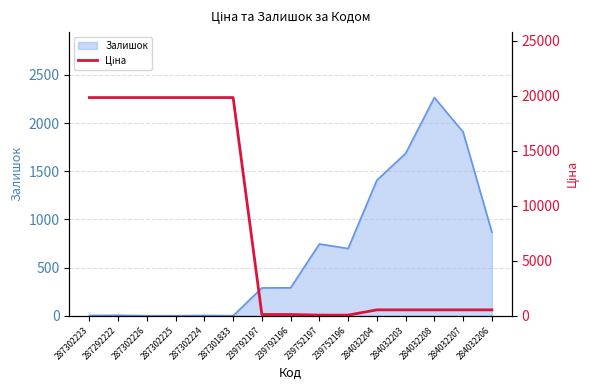

True or false: the data shows 67.9 at 239792197.

False